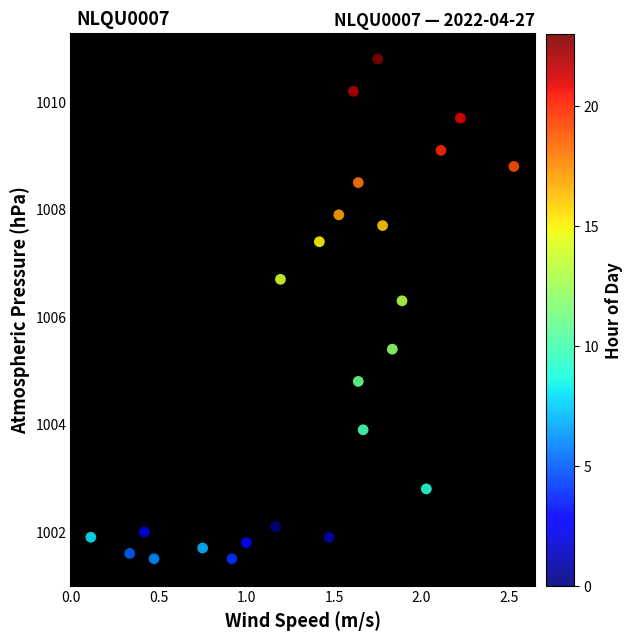

What Y value in the scatter plot is closest to 1006?

1006.3